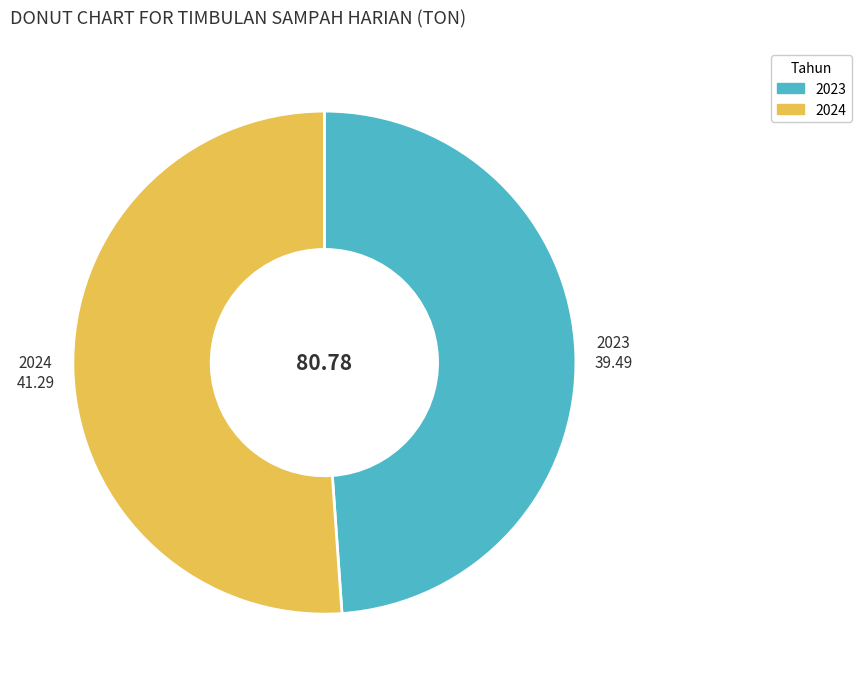

Which category has the biggest portion of the pie?

2024